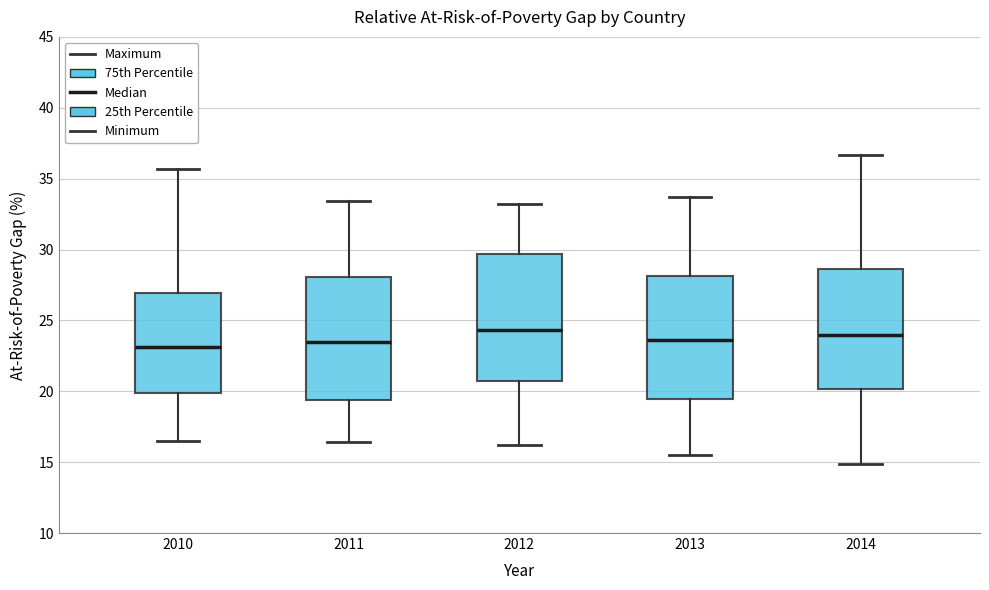

Reading left to right, transcribe this box plot: for each box, give where its median line is, the range the box spans, and where its two whiskers end, as read against the y-axis. The values are not printed on the chart, so give them approximately, as read against the axis.

2010: median 23.0, box 20.0 to 27.0, whiskers 16.5 to 35.5
2011: median 23.5, box 19.5 to 28.0, whiskers 16.5 to 33.5
2012: median 24.5, box 21.0 to 29.5, whiskers 16.0 to 33.0
2013: median 23.5, box 19.5 to 28.0, whiskers 15.5 to 33.5
2014: median 24.0, box 20.0 to 28.5, whiskers 15.0 to 36.5